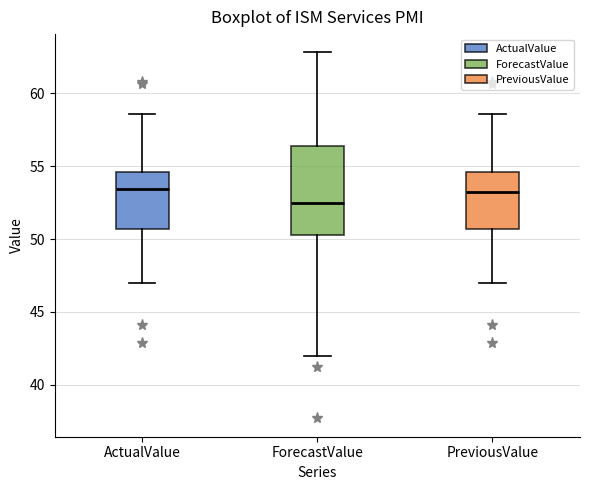

Reading left to right, transcribe this box plot: for each box, give where its median line is, the range the box spans, and where its two whiskers end, as read against the y-axis. The values are not printed on the chart, so give them approximately, as read against the axis.

ActualValue: median 53.5, box 50.5 to 54.5, whiskers 47.0 to 58.5
ForecastValue: median 52.5, box 50.5 to 56.5, whiskers 42.0 to 63.0
PreviousValue: median 53.0, box 50.5 to 54.5, whiskers 47.0 to 58.5